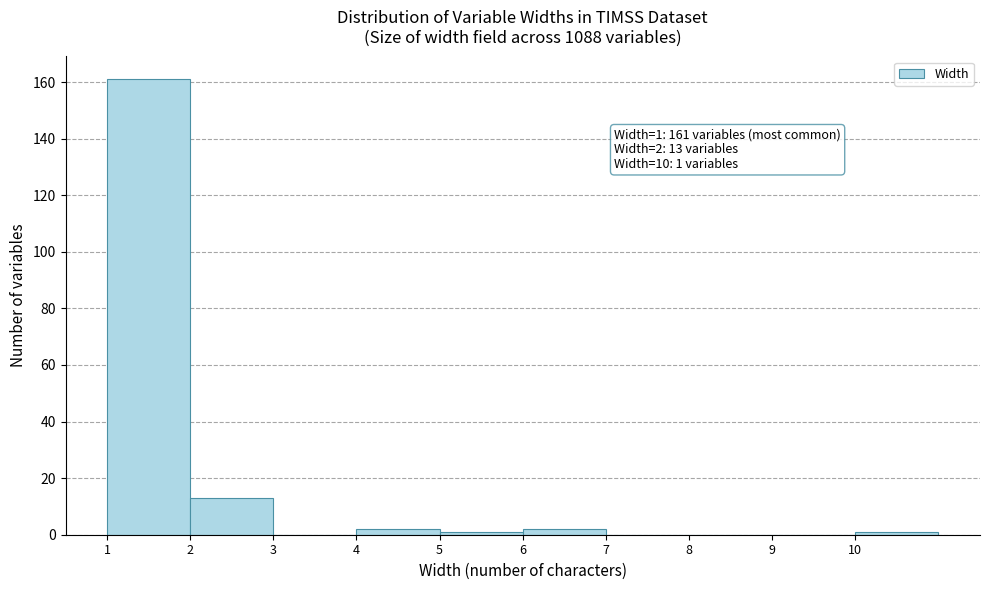

Over which range of the x-axis is the bar tallest?

1 to 2